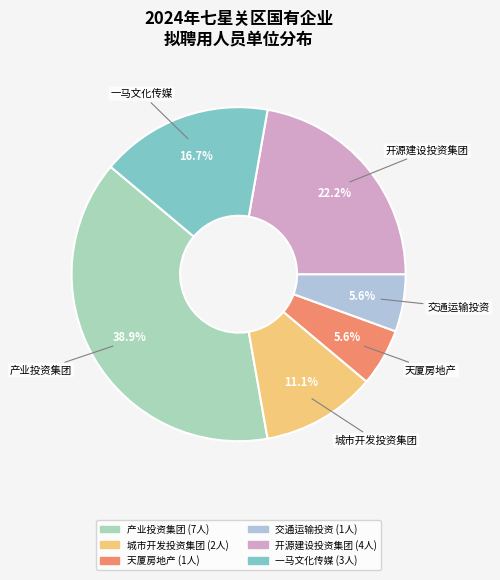

Is there any slice that represents more than half of the pie?

No